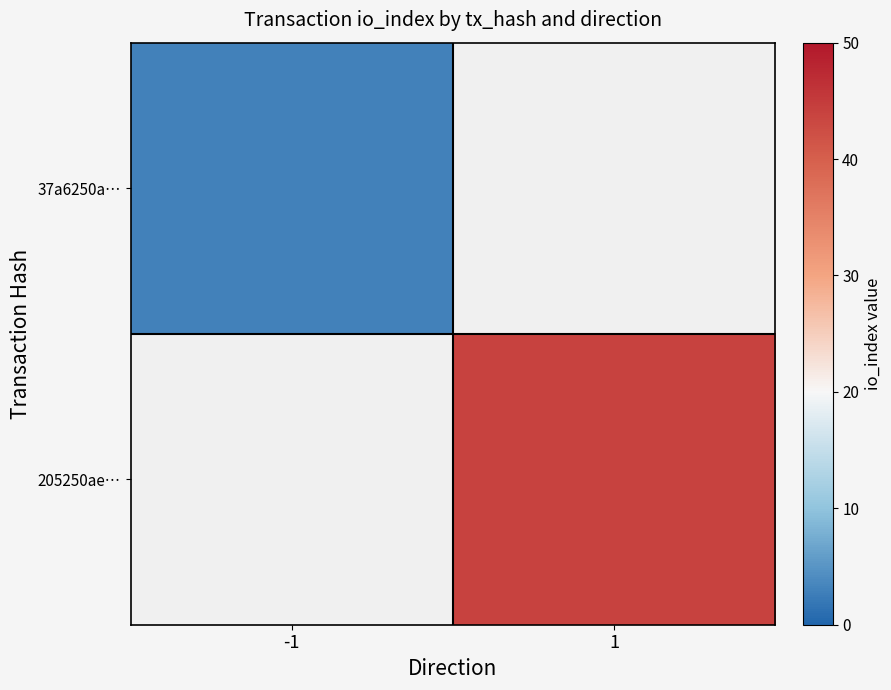

How many distinct data groups are displayed?

2